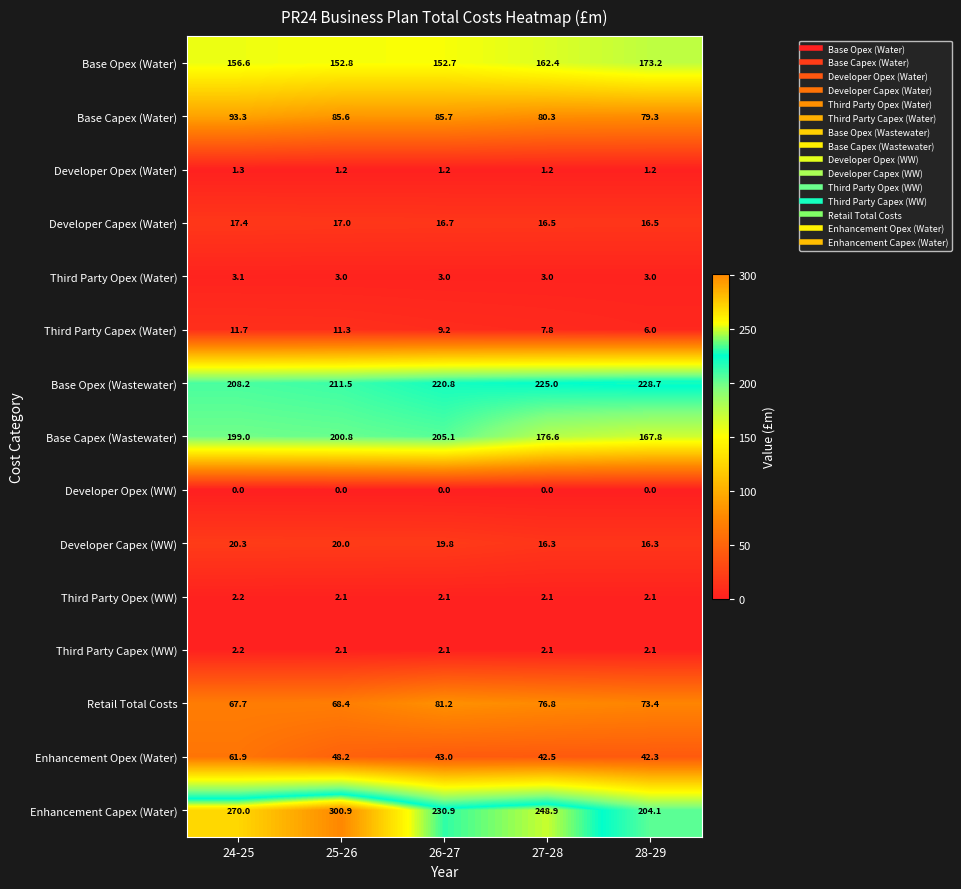

The Base Capex (Water) series shows 27.5 at 24-25. True or false?

False